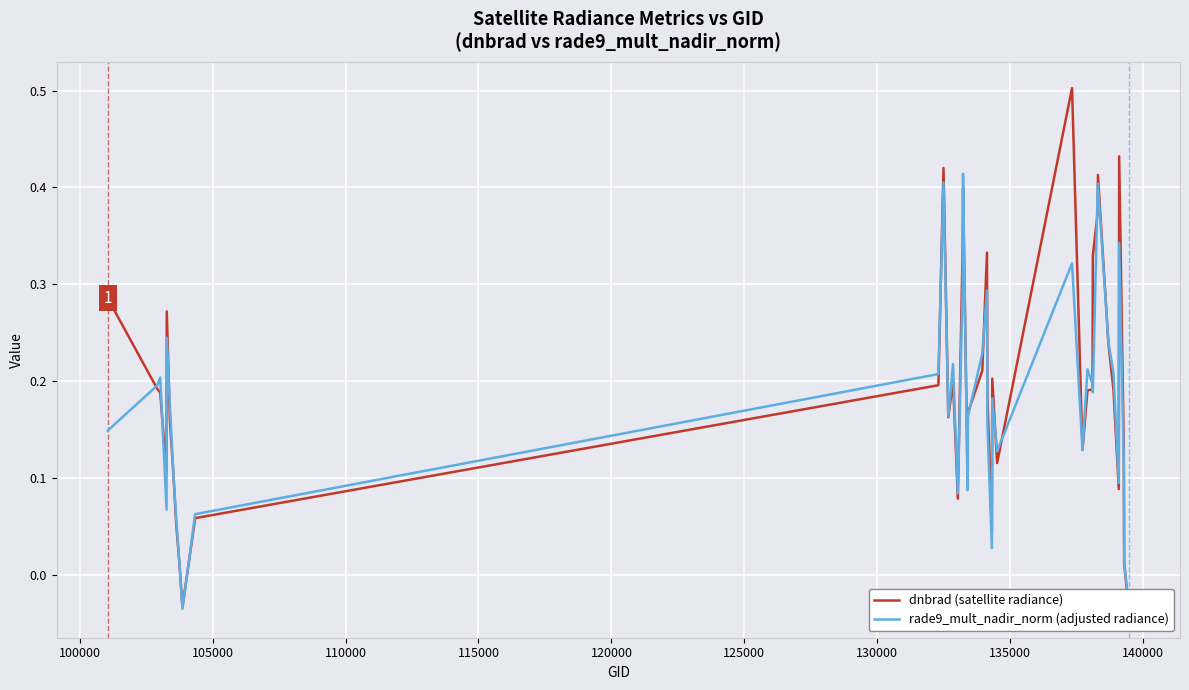

Is the value of rade9_mult_nadir_norm (adjusted radiance) at 27 greater than the value of dnbrad (satellite radiance) at 120000?

No